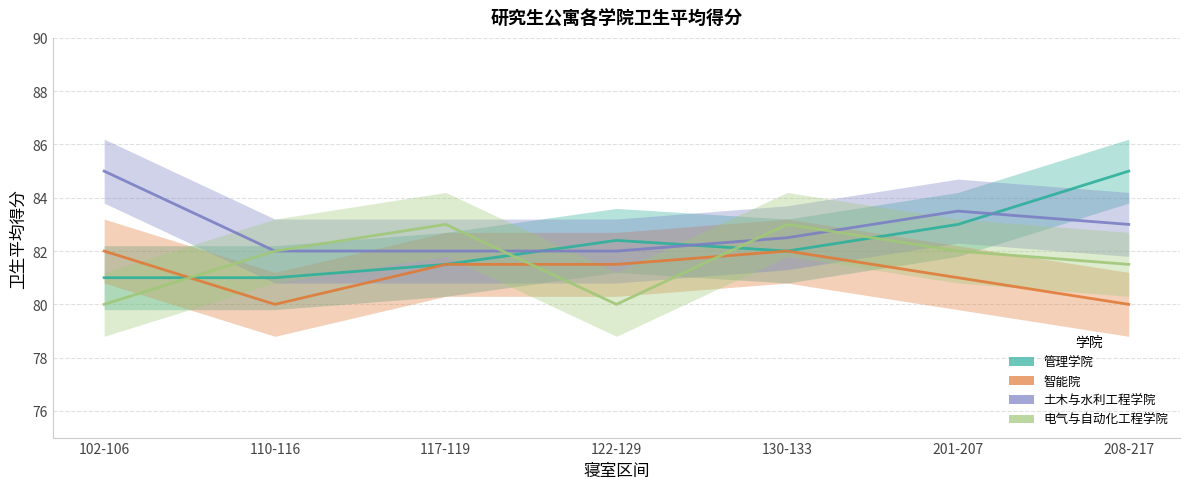

Reading left to right, what are all the values shown in this chart?

管理学院: 102-106=81.0	110-116=81.0	117-119=81.5	122-129=82.4	130-133=82.0	201-207=83.0	208-217=85.0
智能院: 102-106=82.0	110-116=80.0	117-119=81.5	122-129=81.5	130-133=82.0	201-207=81.0	208-217=80.0
土木与水利工程学院: 102-106=85.0	110-116=82.0	117-119=82.0	122-129=82.0	130-133=82.5	201-207=83.5	208-217=83.0
电气与自动化工程学院: 102-106=80.0	110-116=82.0	117-119=83.0	122-129=80.0	130-133=83.0	201-207=82.0	208-217=81.5